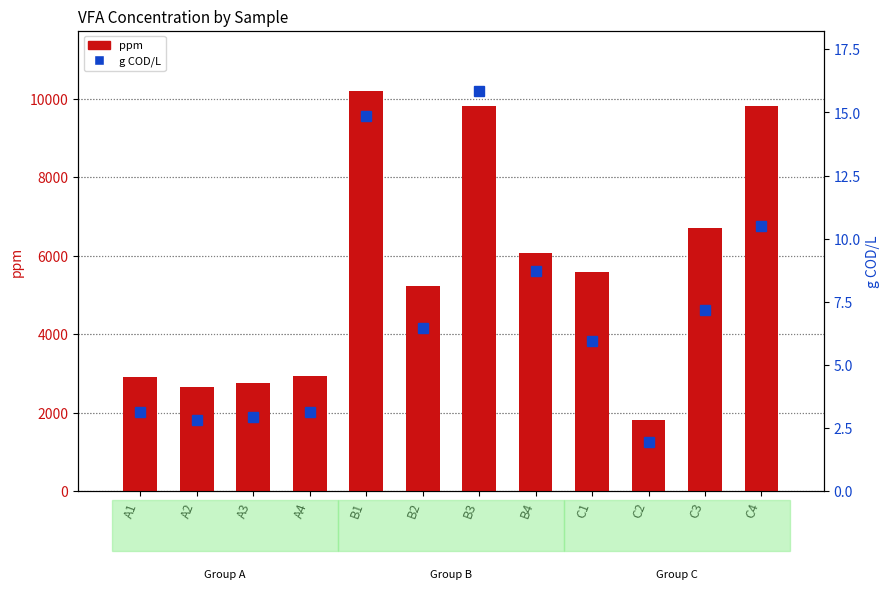

Rank the series by their average value, from highest to lowest.

ppm, g COD/L